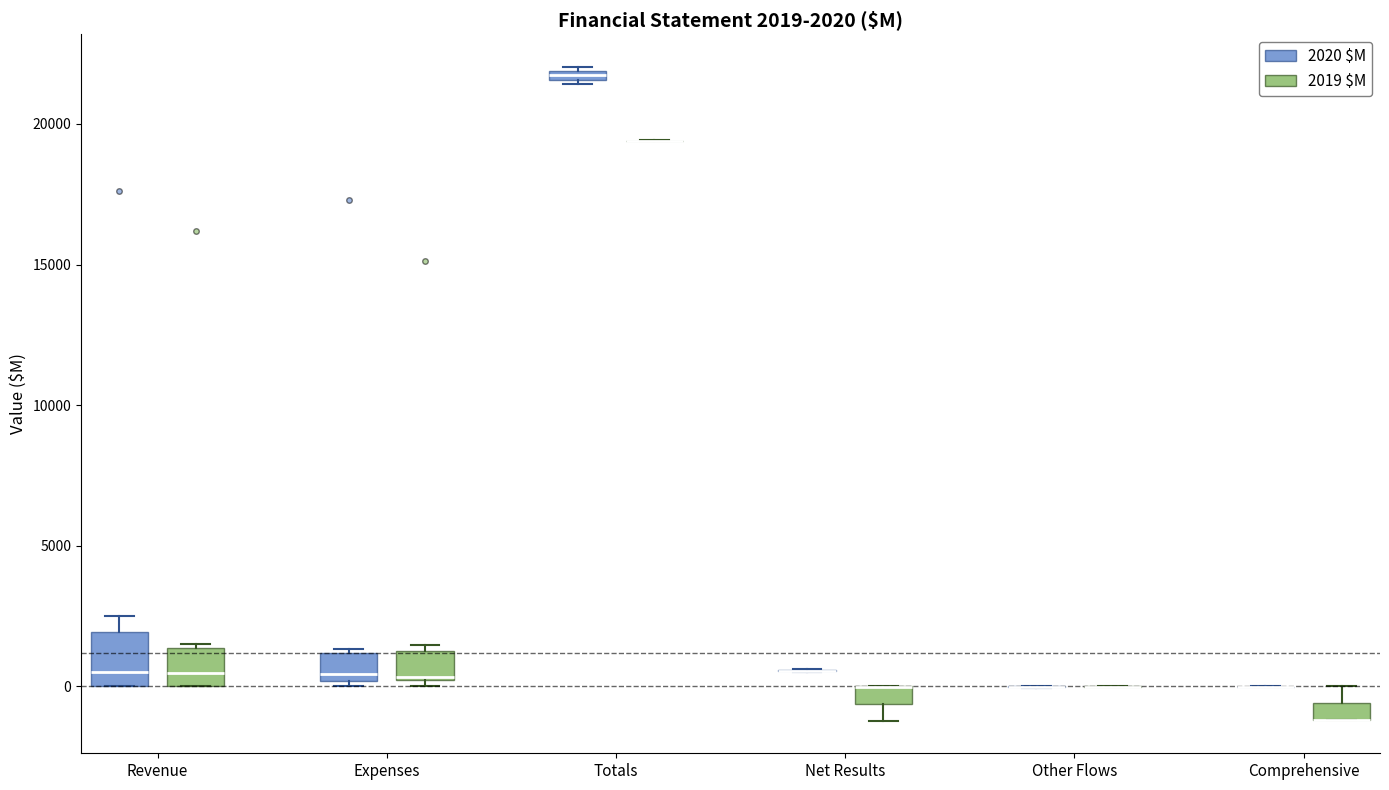

Which box is the tallest, from its lower edge to its upper edge?

Revenue (2020 $M)